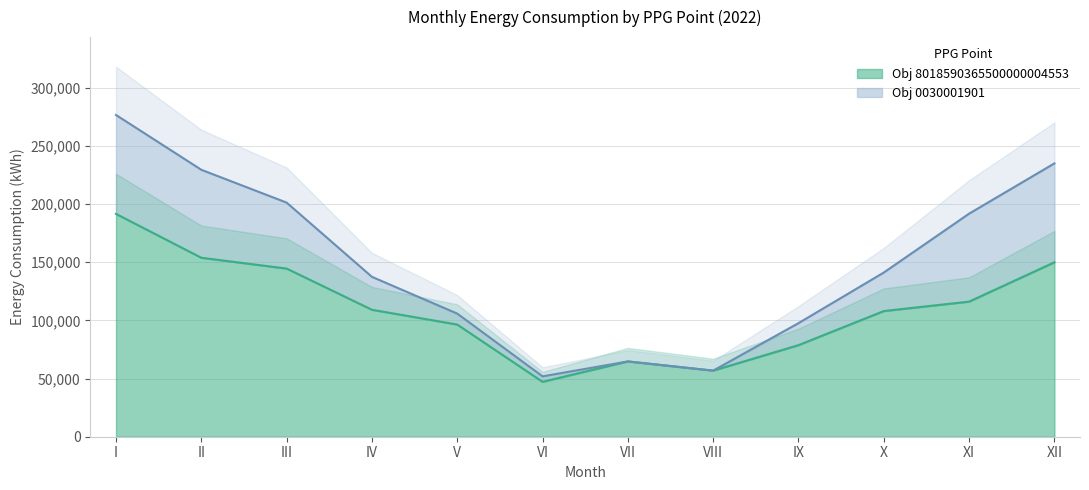

How many distinct data groups are displayed?

1